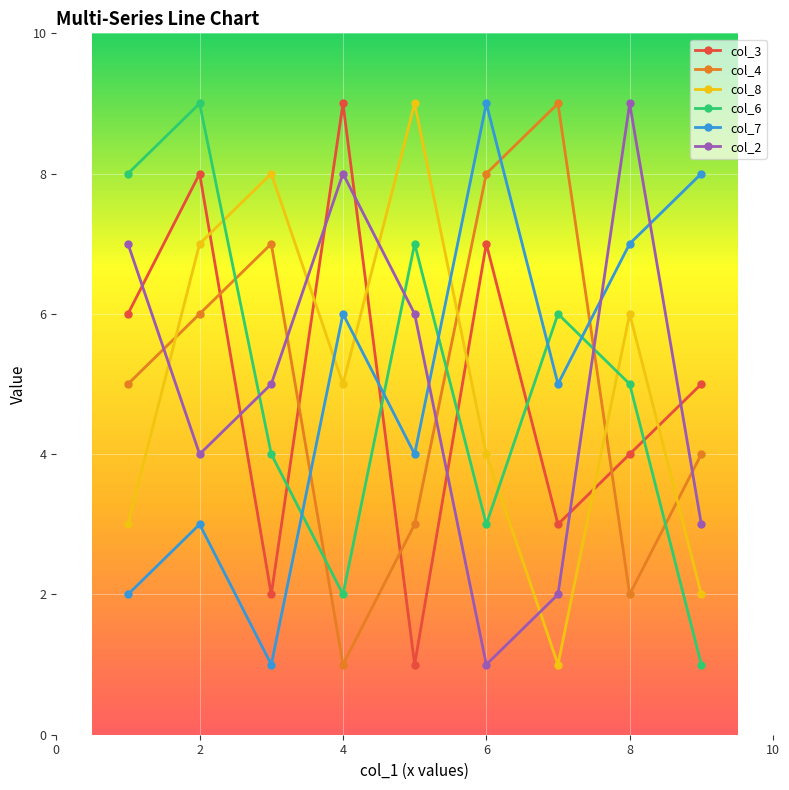

True or false: col_3 has more than 0 points higher than both neighbors.

True